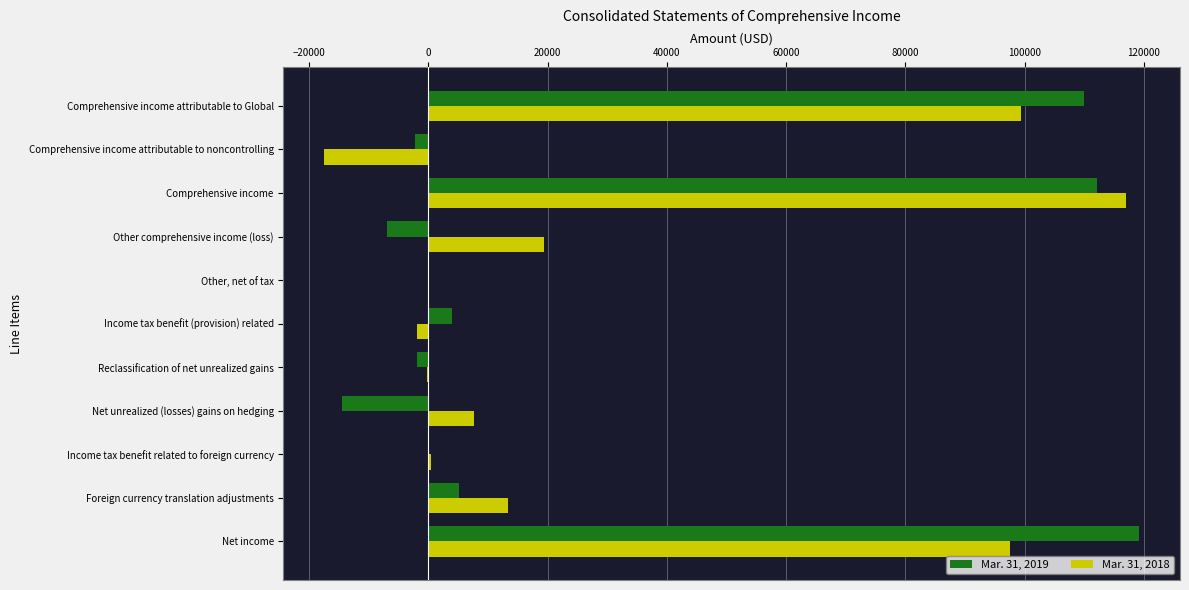

What are all the series names shown in the legend?

Mar. 31, 2019, Mar. 31, 2018